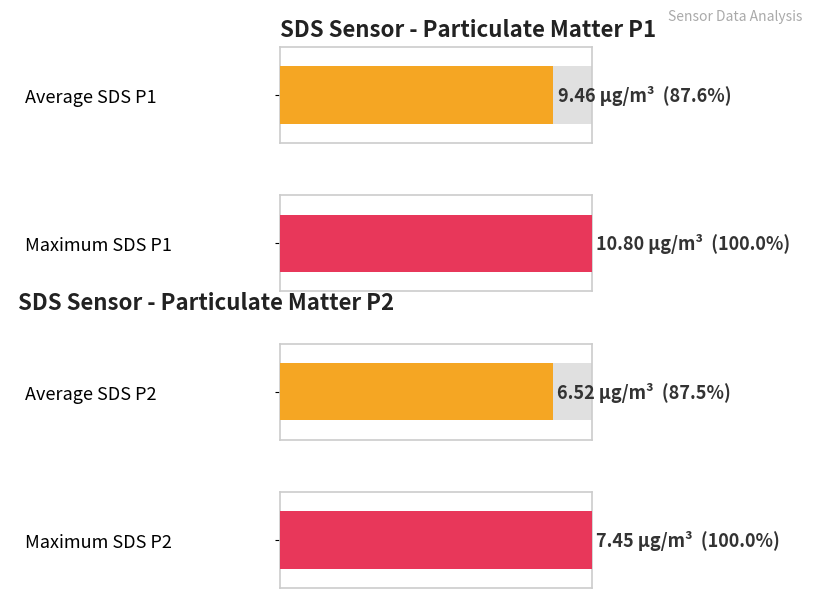

The SDS_P2 series shows 11.0 at 00:00. True or false?

False